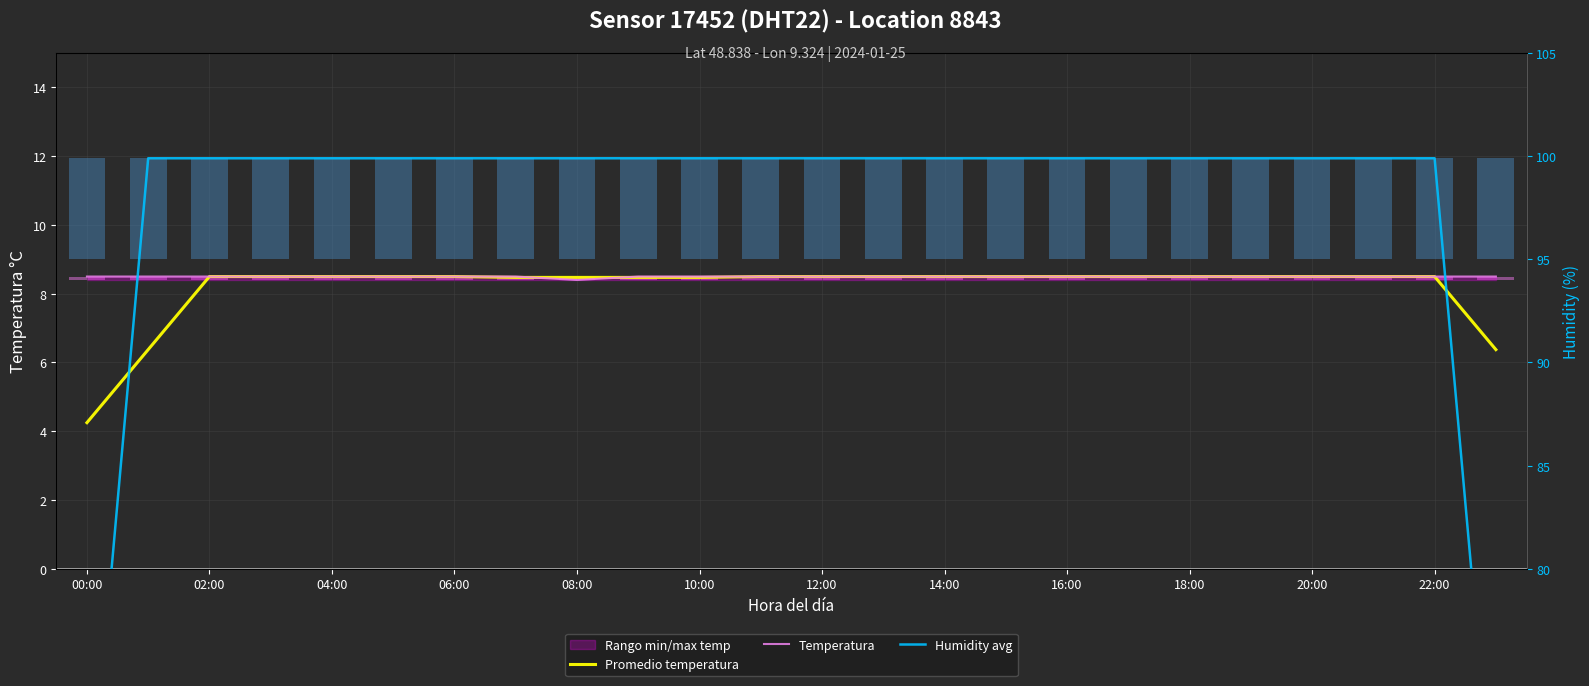

What is the sum of the Humidity avg values at 23 and 12:00?

166.5